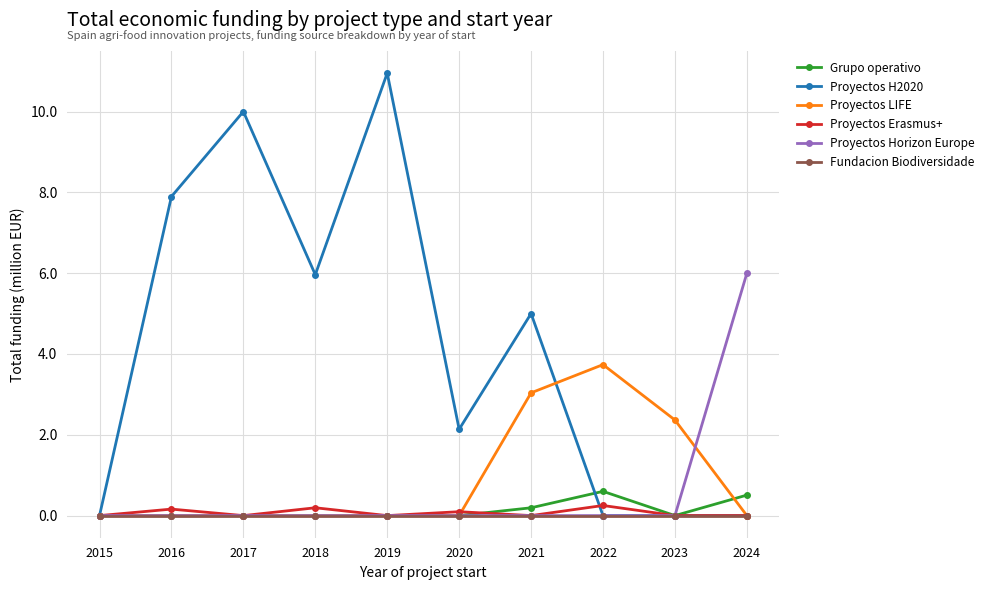

What is the total value across all series at 2024?

6.5